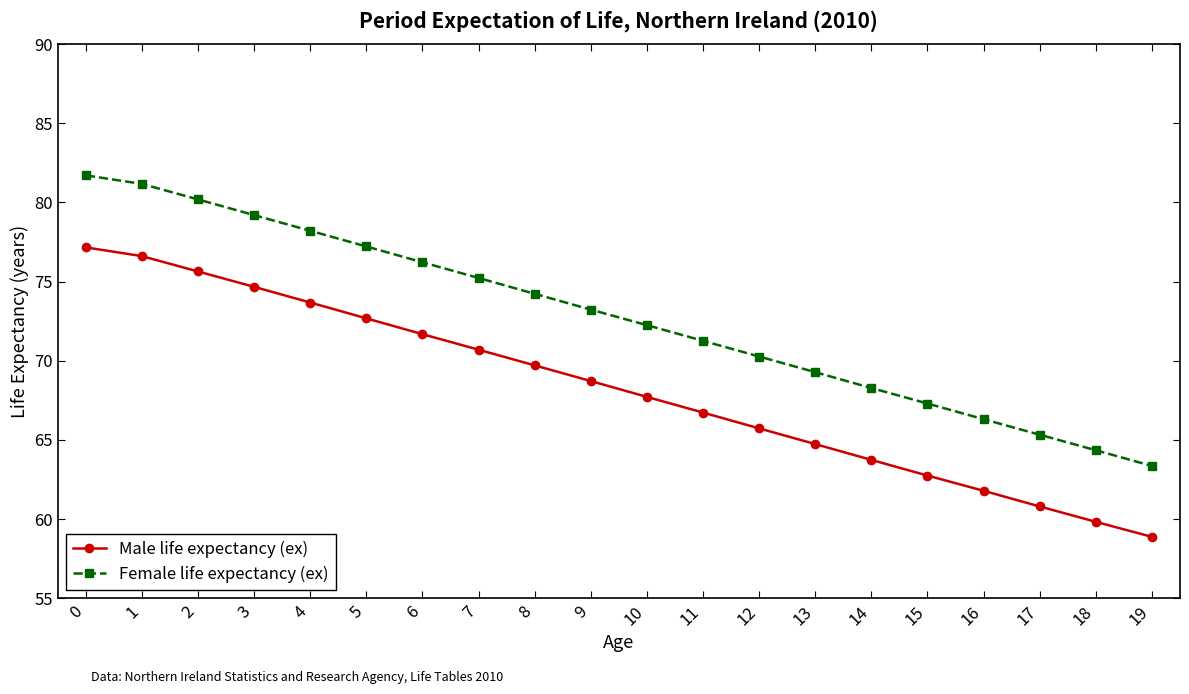

True or false: Male life expectancy (ex) and Female life expectancy (ex) cross at least once.

False